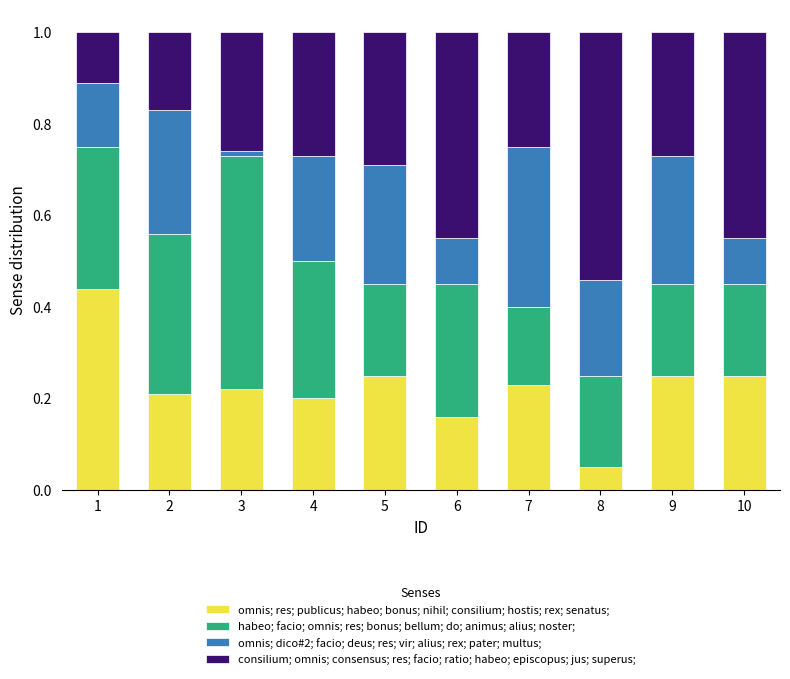

The value of omnis; res; publicus; habeo; bonus; nihil; consilium; hostis; rex; senatus; at 3 is 0.1. True or false?

False